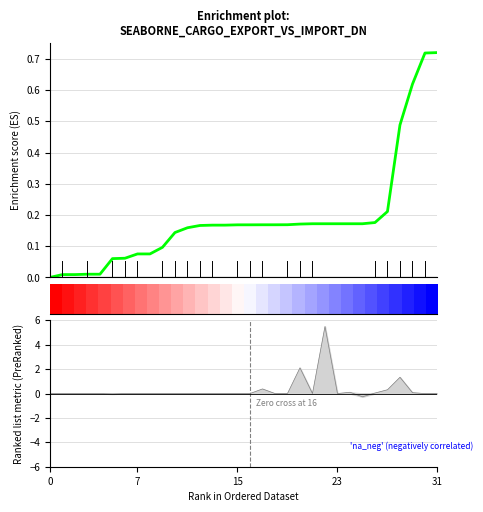

True or false: the data has more than 0 interior local peaks.

False